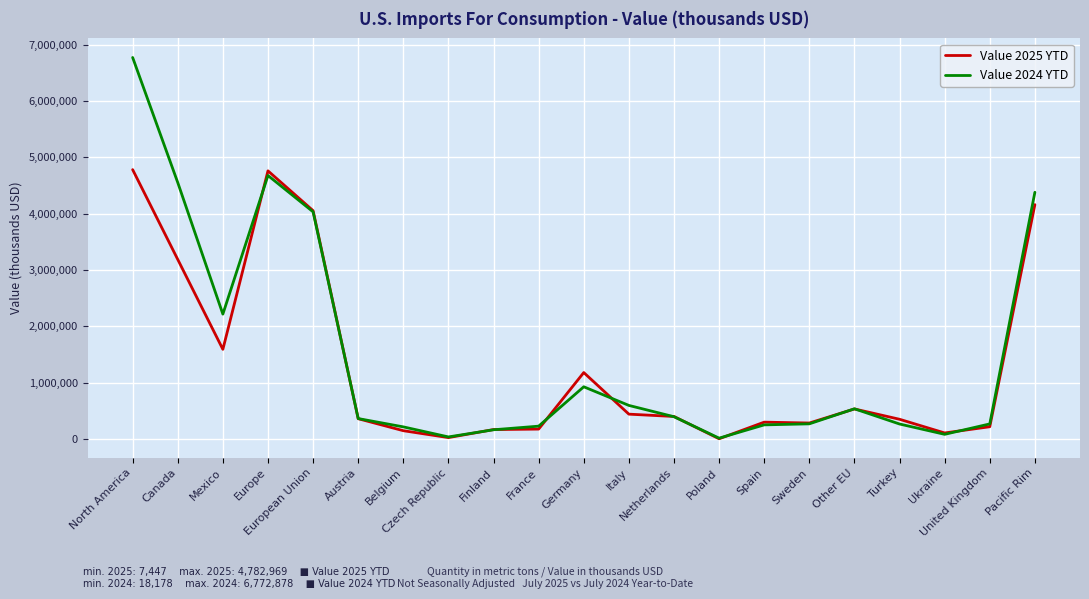

List the series in order of their peak value, lowest first.

Value 2025 YTD, Value 2024 YTD